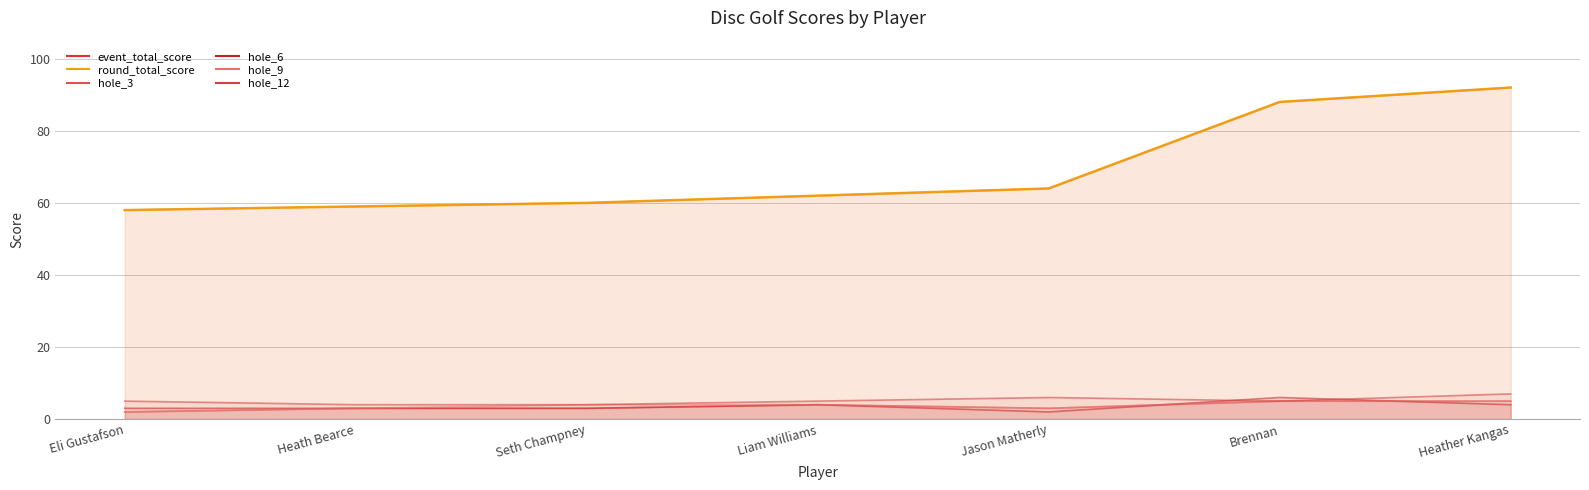

Reading left to right, transcribe all the data shown in this chart.

event_total_score: Eli Gustafson=58	Heath Bearce=59	Seth Champney=60	Liam Williams=62	Jason Matherly=64	Brennan=88	Heather Kangas=92
round_total_score: Eli Gustafson=58	Heath Bearce=59	Seth Champney=60	Liam Williams=62	Jason Matherly=64	Brennan=88	Heather Kangas=92
hole_3: Eli Gustafson=2	Heath Bearce=3	Seth Champney=3	Liam Williams=4	Jason Matherly=3	Brennan=5	Heather Kangas=5
hole_6: Eli Gustafson=3	Heath Bearce=3	Seth Champney=3	Liam Williams=4	Jason Matherly=2	Brennan=6	Heather Kangas=4
hole_9: Eli Gustafson=2	Heath Bearce=3	Seth Champney=4	Liam Williams=4	Jason Matherly=3	Brennan=5	Heather Kangas=5
hole_12: Eli Gustafson=5	Heath Bearce=4	Seth Champney=4	Liam Williams=5	Jason Matherly=6	Brennan=5	Heather Kangas=7